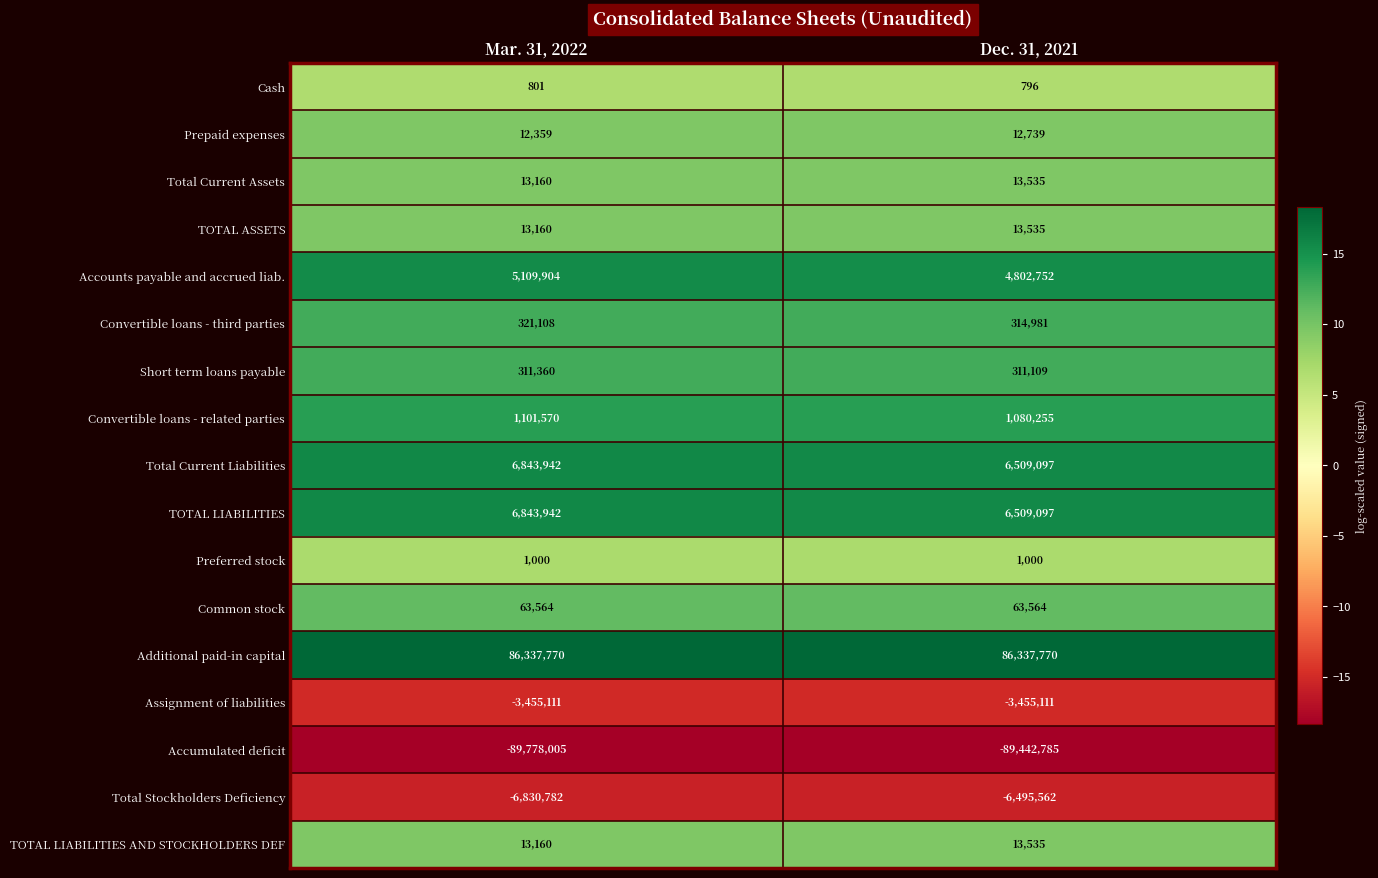

How many distinct data groups are displayed?

17